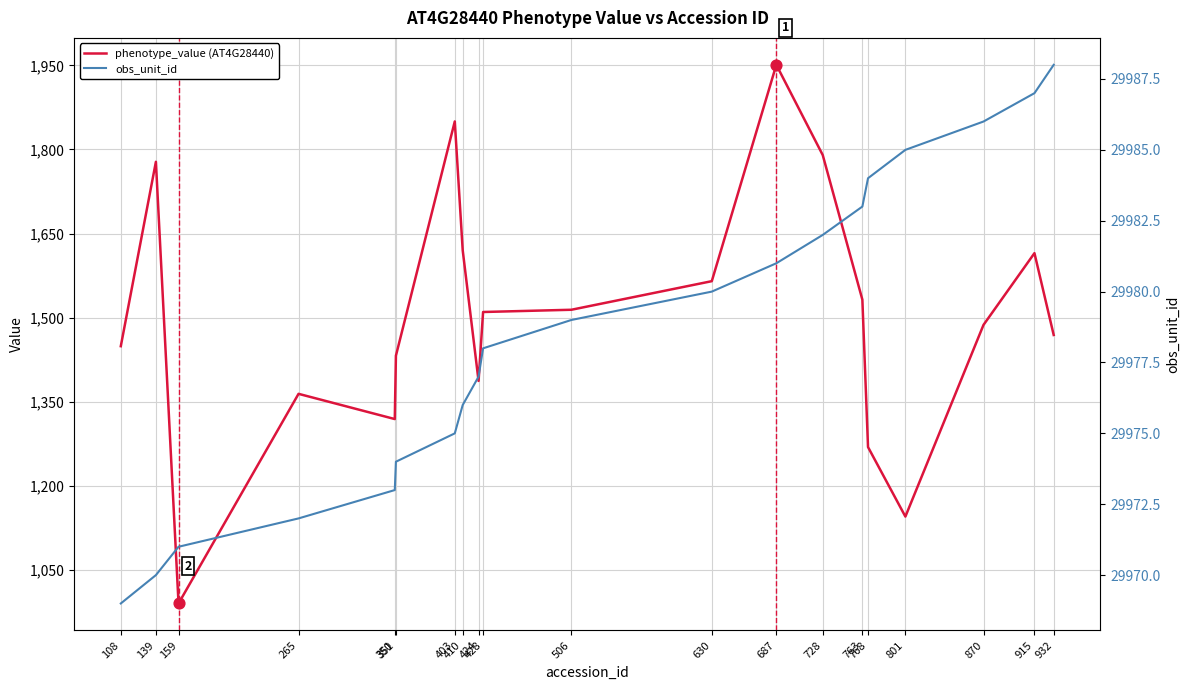

What are all the series names shown in the legend?

phenotype_value (AT4G28440), obs_unit_id